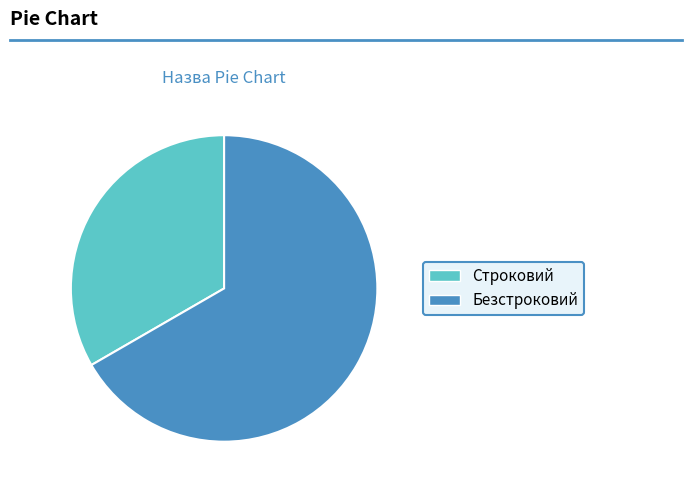

True or false: Безстроковий accounts for 79% of the total.

False